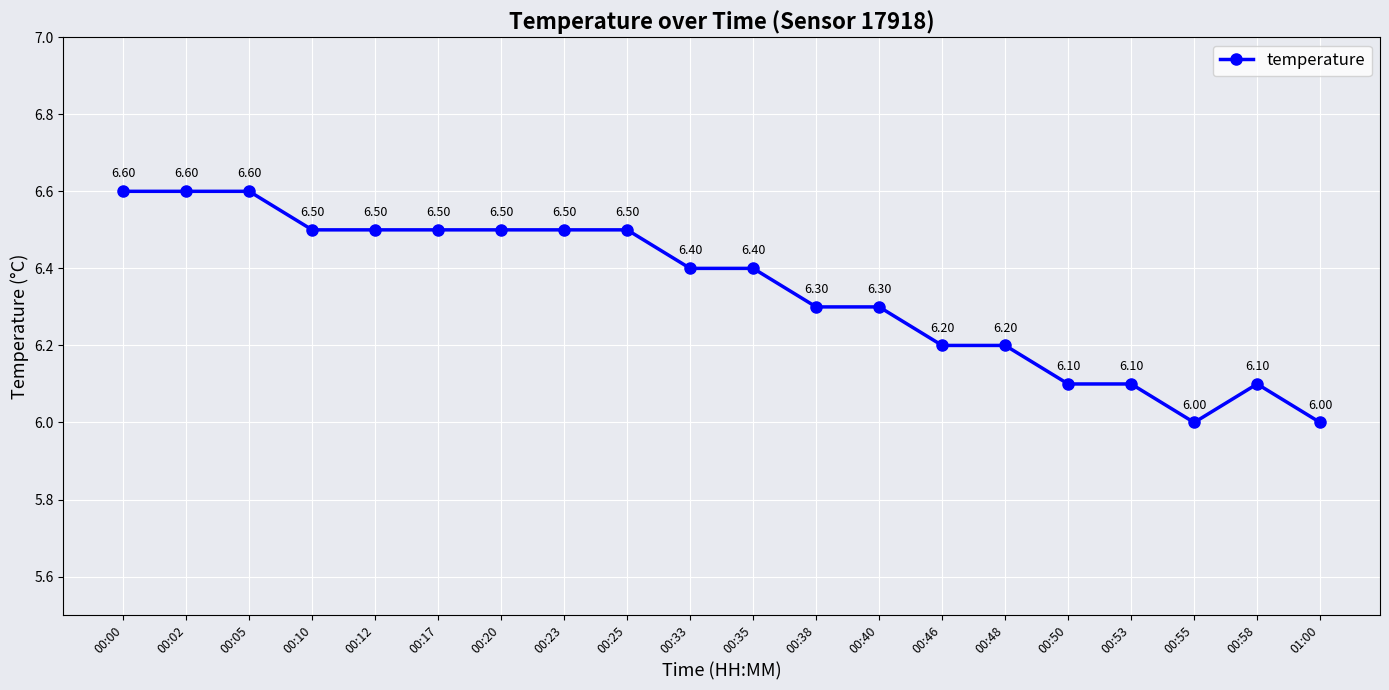

True or false: there are more than 0 points higher than both neighbors.

True